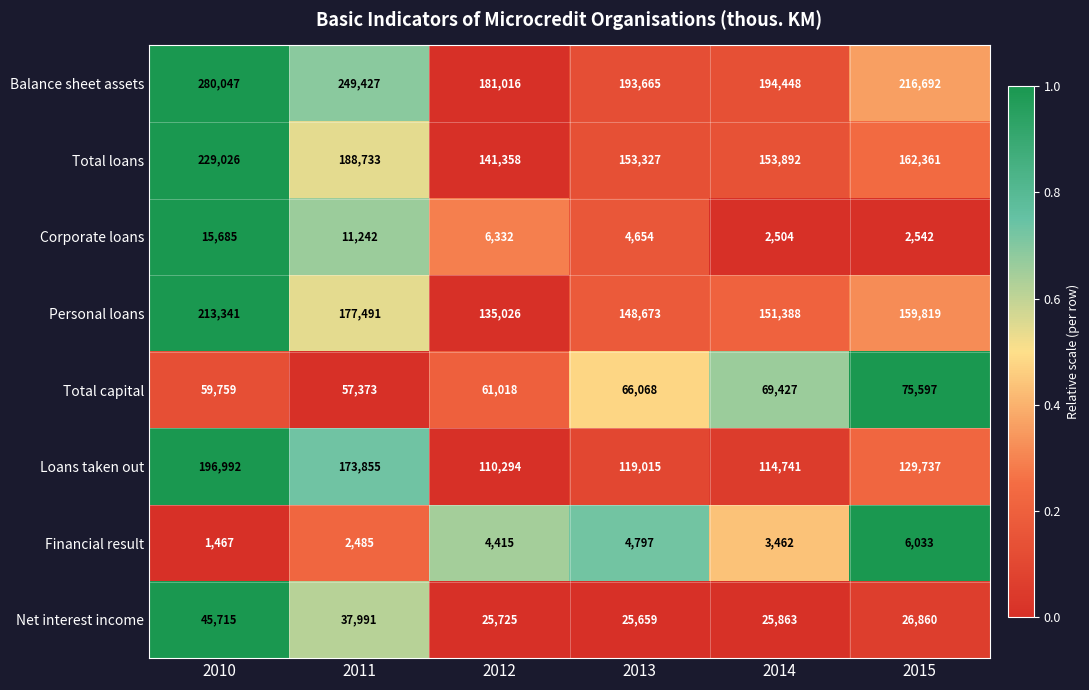

Rank the series at 2011 from highest to lowest value.

Balance sheet assets, Total loans, Personal loans, Loans taken out, Total capital, Net interest income, Corporate loans, Financial result